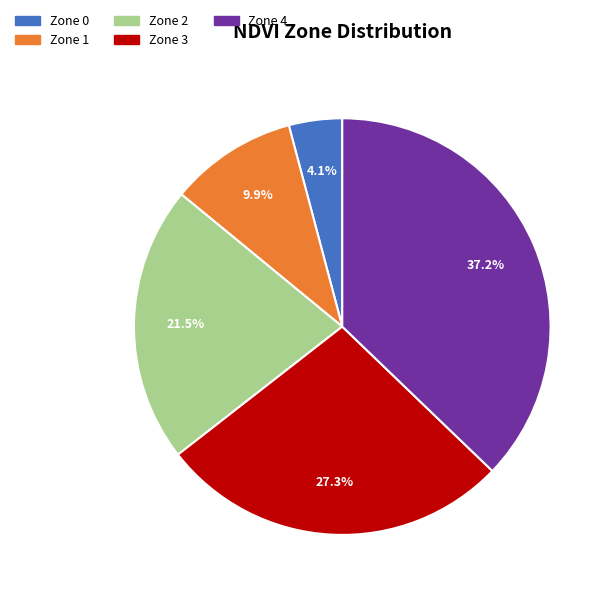

Does any single category account for the majority?

No